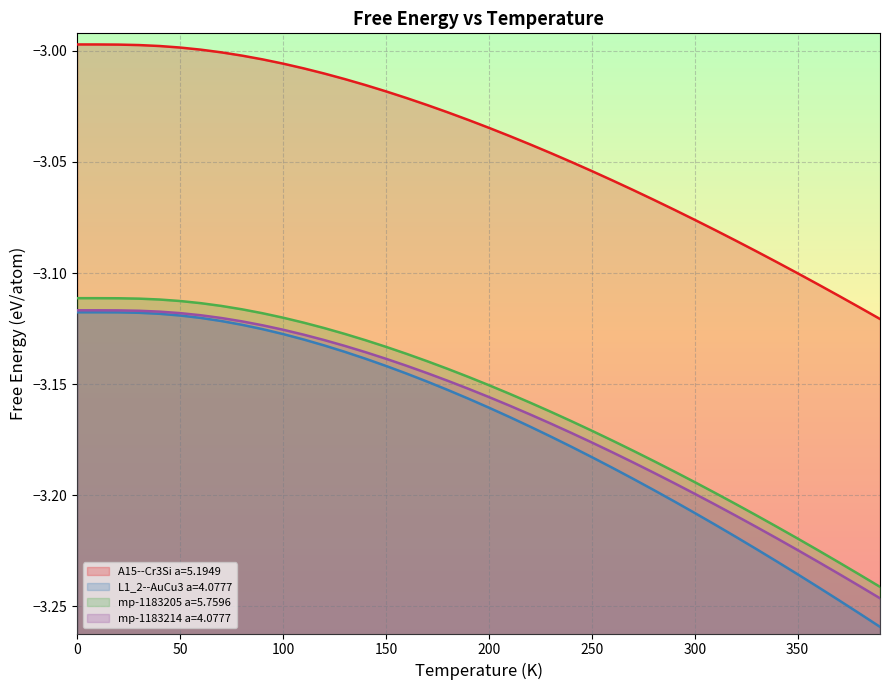

Reading right to left, list all the values displayed in this chart.

A15--Cr3Si a=5.1949: -3.1	-3.1	-3.1	-3.1	-3.1	-3.1	-3.1	-3.1	-3.1	-3.1	-3.1	-3.1	-3.1	-3.1	-3.1	-3.0	-3.0	-3.0	-3.0	-3.0	-3.0	-3.0	-3.0	-3.0	-3.0	-3.0	-3.0	-3.0	-3.0	-3.0	-3.0	-3.0	-3.0	-3.0	-3.0	-3.0	-3.0	-3.0	-3.0	-3.0
L1_2--AuCu3 a=4.0777: -3.3	-3.3	-3.2	-3.2	-3.2	-3.2	-3.2	-3.2	-3.2	-3.2	-3.2	-3.2	-3.2	-3.2	-3.2	-3.2	-3.2	-3.2	-3.2	-3.2	-3.2	-3.2	-3.1	-3.1	-3.1	-3.1	-3.1	-3.1	-3.1	-3.1	-3.1	-3.1	-3.1	-3.1	-3.1	-3.1	-3.1	-3.1	-3.1	-3.1
mp-1183205 a=5.7596: -3.2	-3.2	-3.2	-3.2	-3.2	-3.2	-3.2	-3.2	-3.2	-3.2	-3.2	-3.2	-3.2	-3.2	-3.2	-3.2	-3.2	-3.2	-3.2	-3.2	-3.1	-3.1	-3.1	-3.1	-3.1	-3.1	-3.1	-3.1	-3.1	-3.1	-3.1	-3.1	-3.1	-3.1	-3.1	-3.1	-3.1	-3.1	-3.1	-3.1
mp-1183214 a=4.0777: -3.2	-3.2	-3.2	-3.2	-3.2	-3.2	-3.2	-3.2	-3.2	-3.2	-3.2	-3.2	-3.2	-3.2	-3.2	-3.2	-3.2	-3.2	-3.2	-3.2	-3.2	-3.1	-3.1	-3.1	-3.1	-3.1	-3.1	-3.1	-3.1	-3.1	-3.1	-3.1	-3.1	-3.1	-3.1	-3.1	-3.1	-3.1	-3.1	-3.1